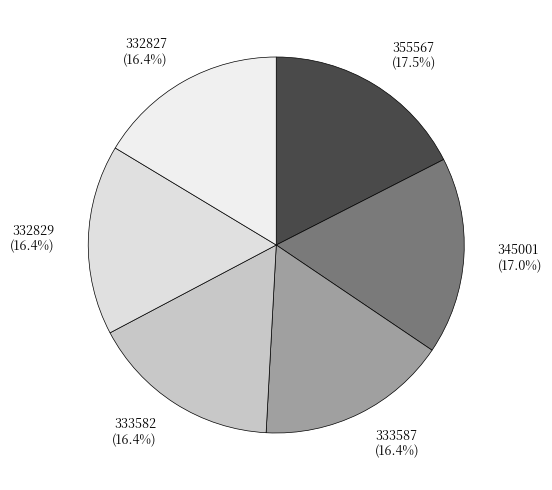

What is the ratio of the value at 332829 to the value at 333587?

1.0